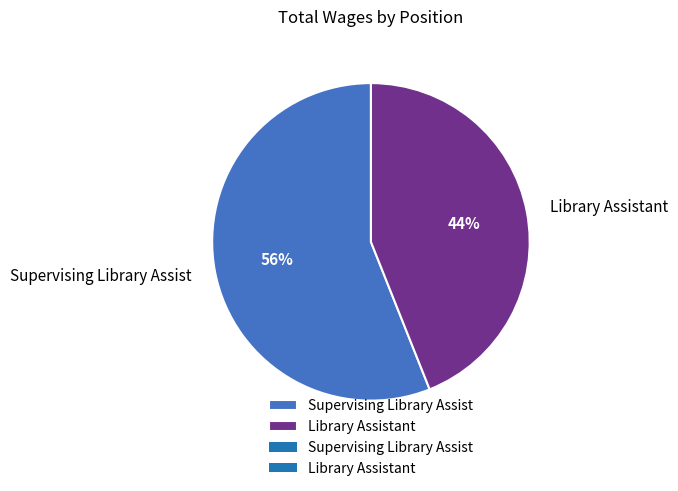

To the nearest percent, what is the combined percentage of Library Assistant and Supervising Library Assist?

100%